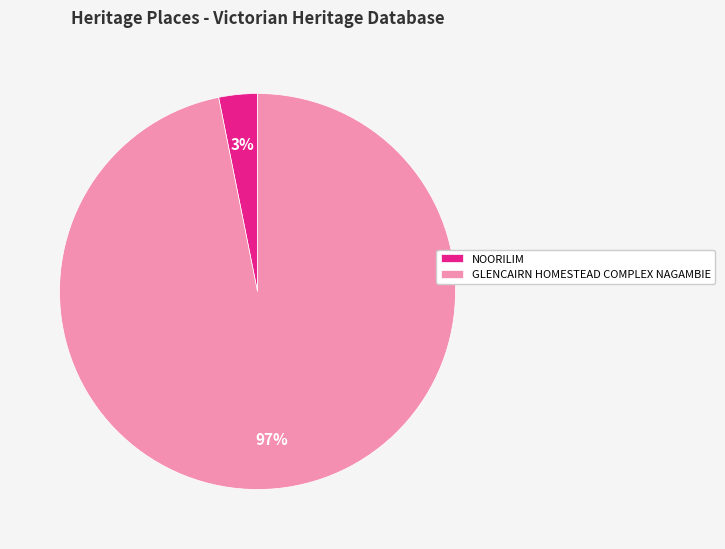

Do NOORILIM and GLENCAIRN HOMESTEAD COMPLEX NAGAMBIE together represent more than half of the pie?

Yes